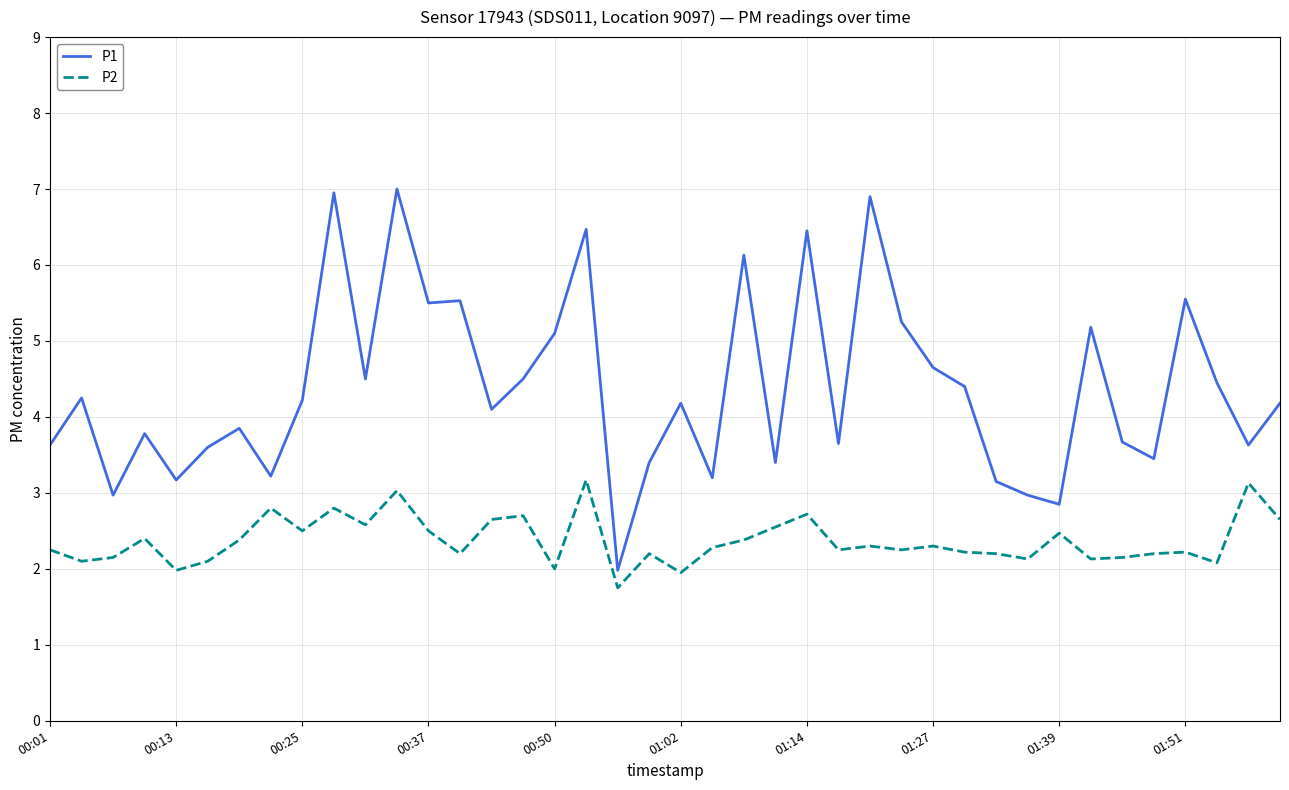

True or false: P1 and P2 intersect in this chart.

False